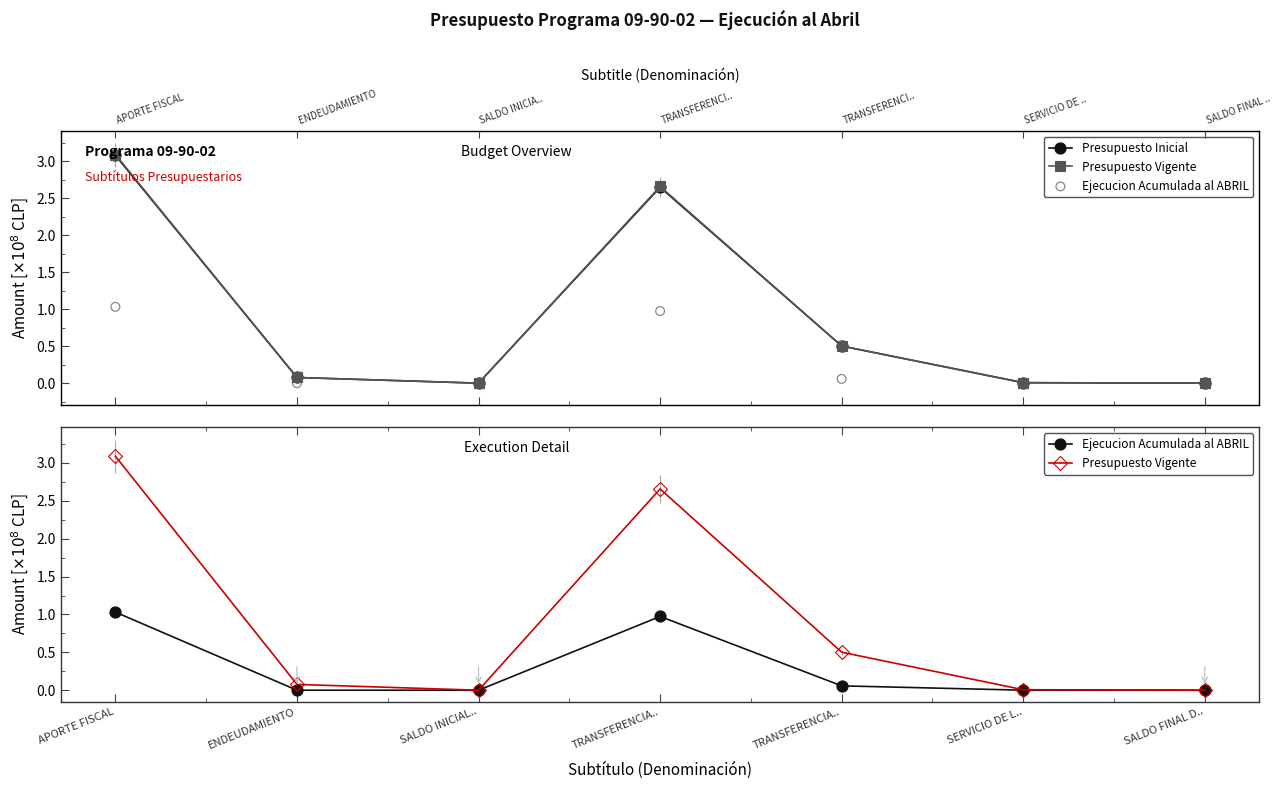

Which series contains the lowest Y value?

Ejecucion Acumulada al ABRIL